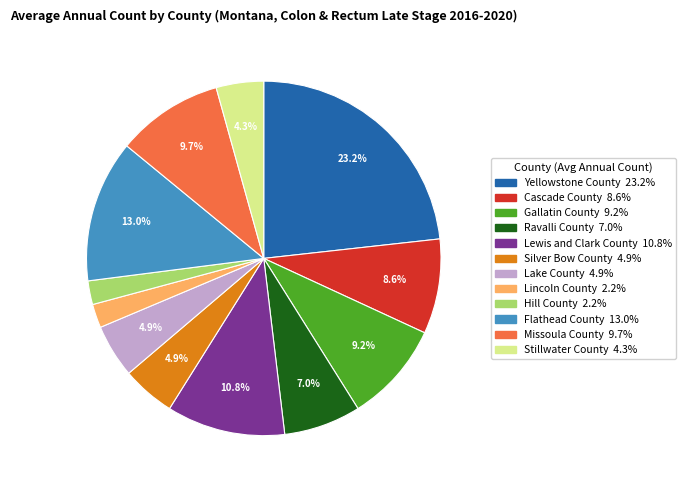

What is the ratio of the value at Stillwater County to the value at Hill County?

2.0